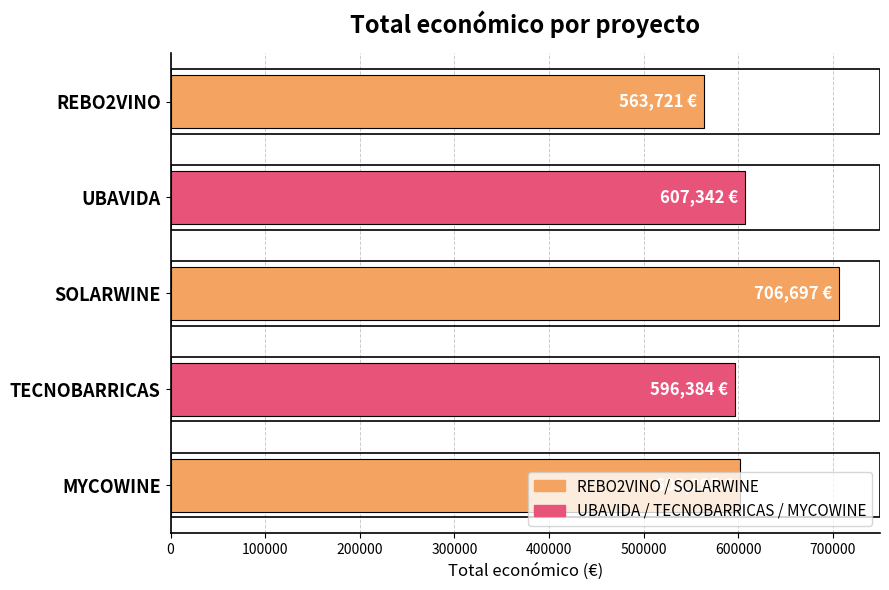

What is the difference between the values at REBO2VINO and UBAVIDA?

43621.0